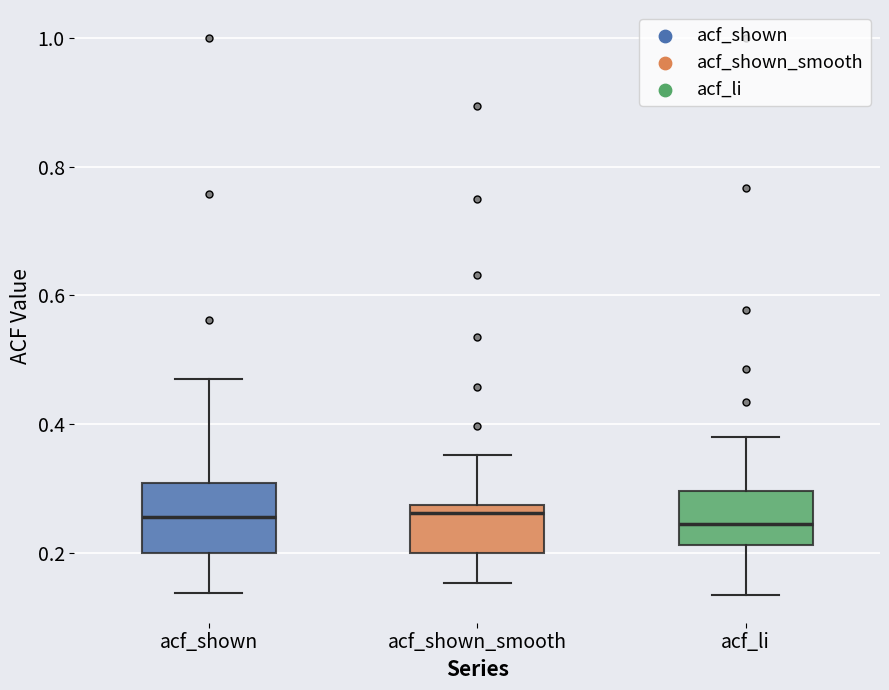

Comparing the boxes themselves (not the whiskers), which one is the tallest?

acf_shown